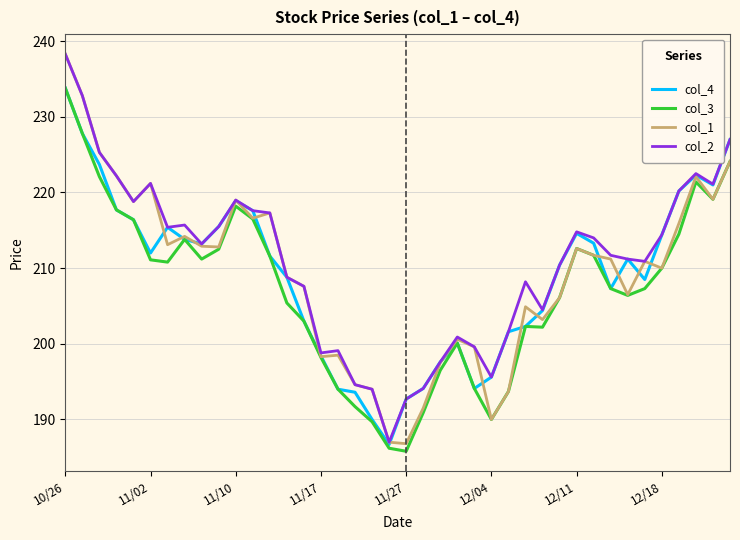

What is the minimum value for col_4?

186.7